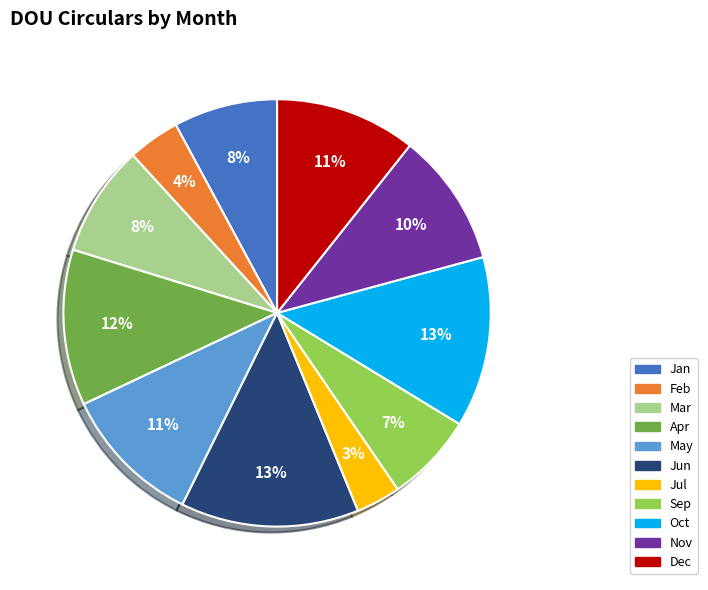

To the nearest percent, what is the average slice percentage?

9%